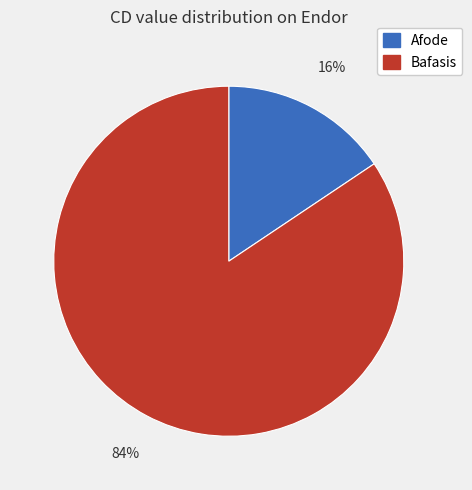

Which category accounts for the majority?

Bafasis